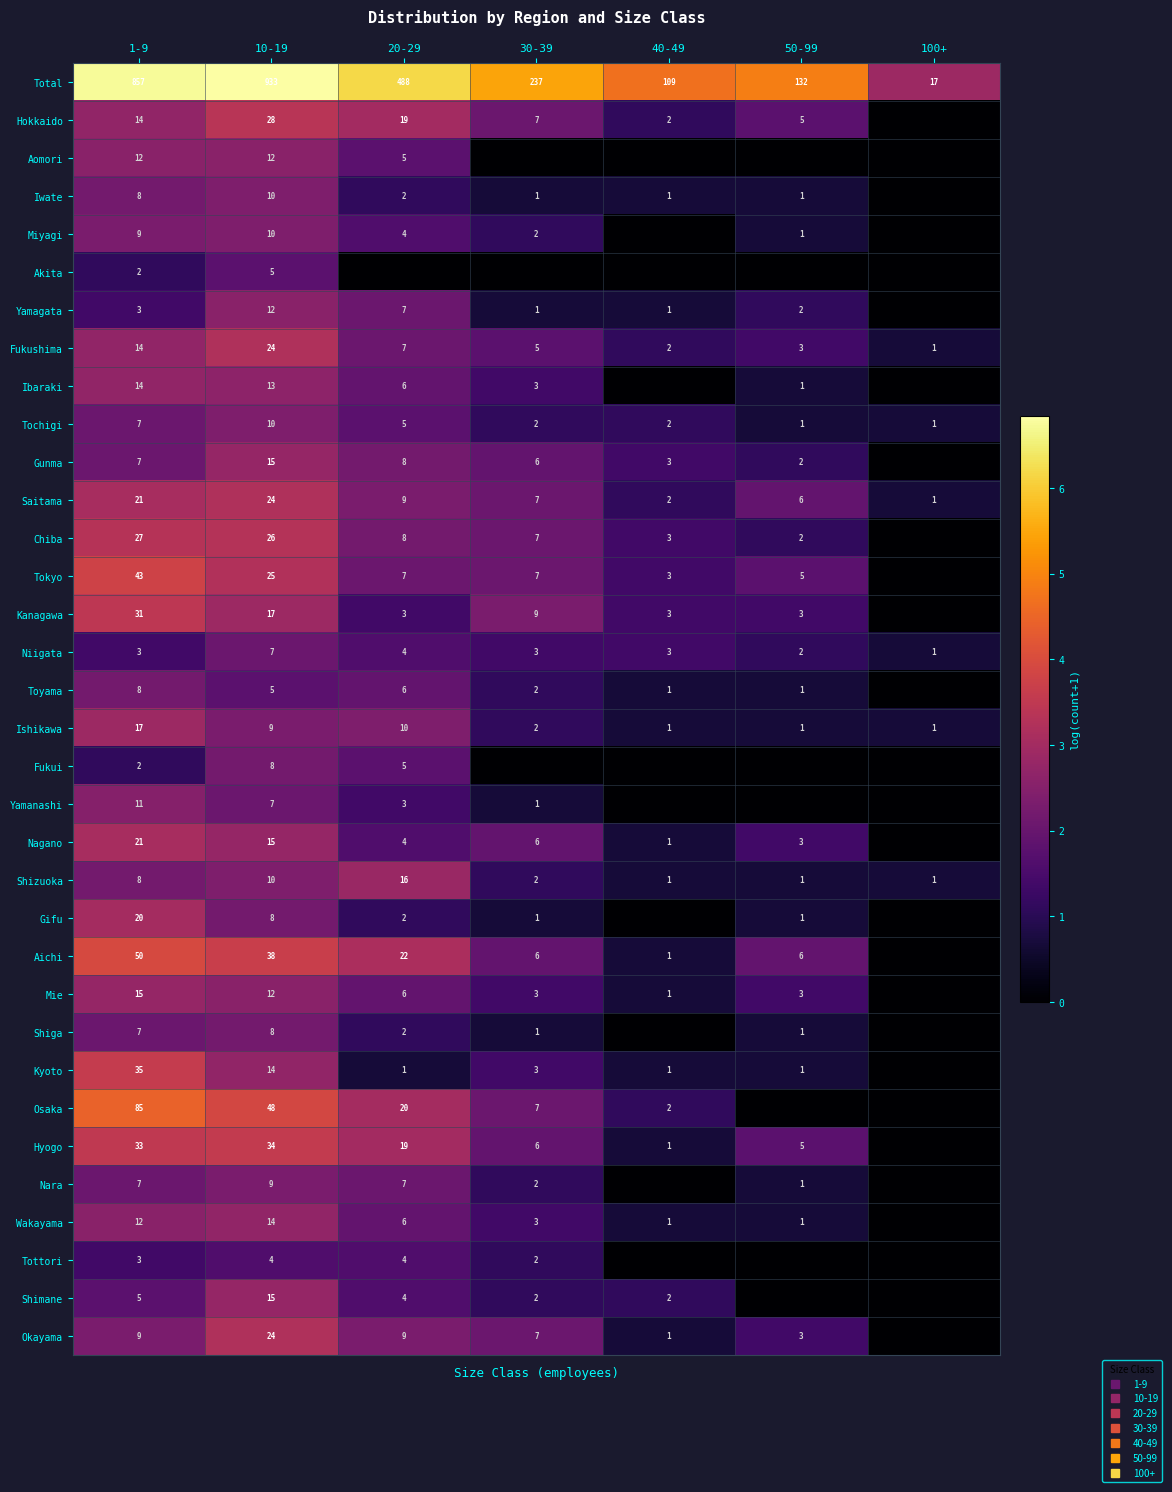

What is the difference between the highest and lowest values at 50-99?

4.9